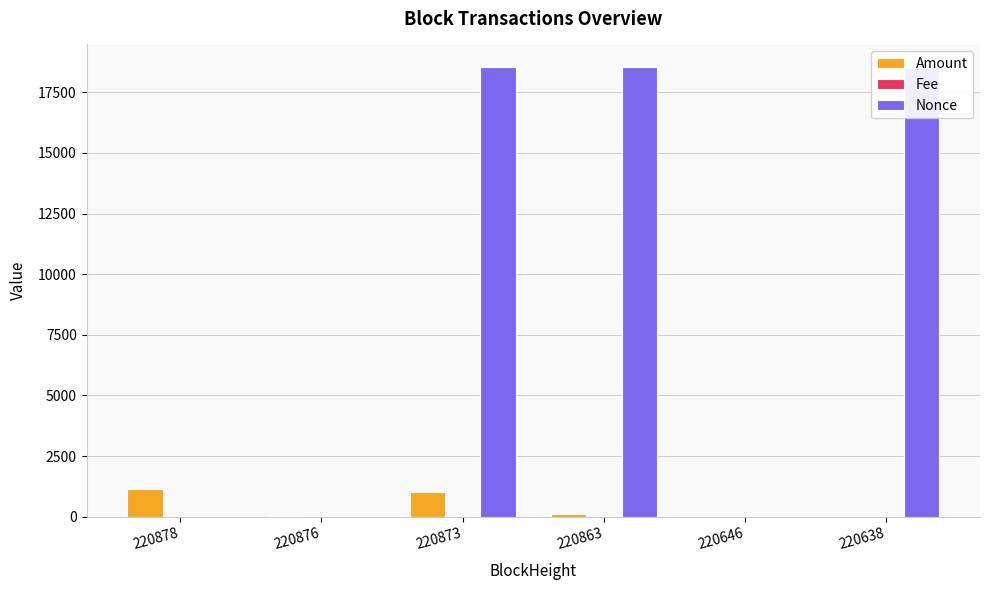

At which category is the sum across all series the highest?

220873